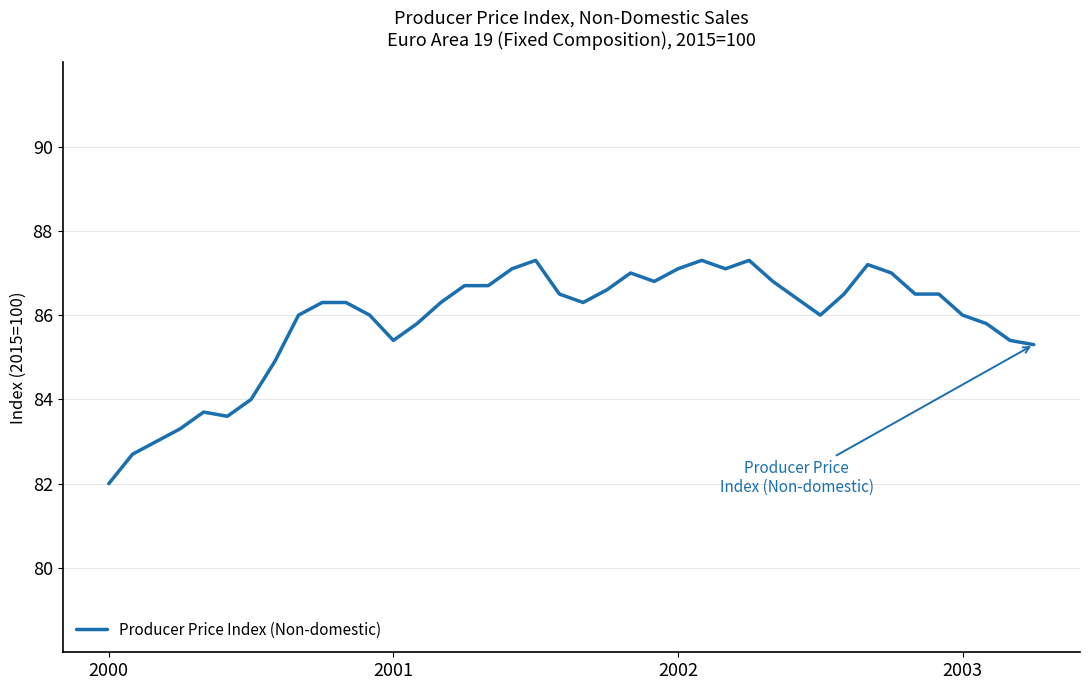

What is the minimum value shown in the chart?

82.0